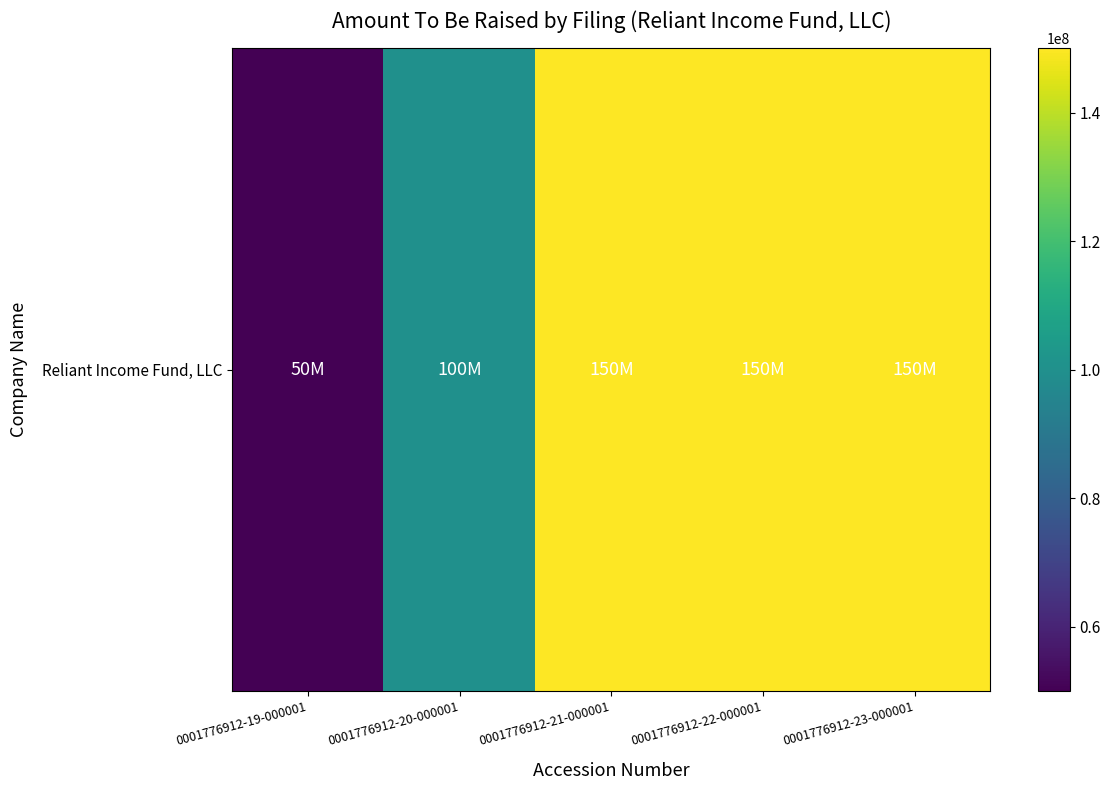

What is the change in value from 0001776912-20-000001 to 0001776912-22-000001?

+50000000